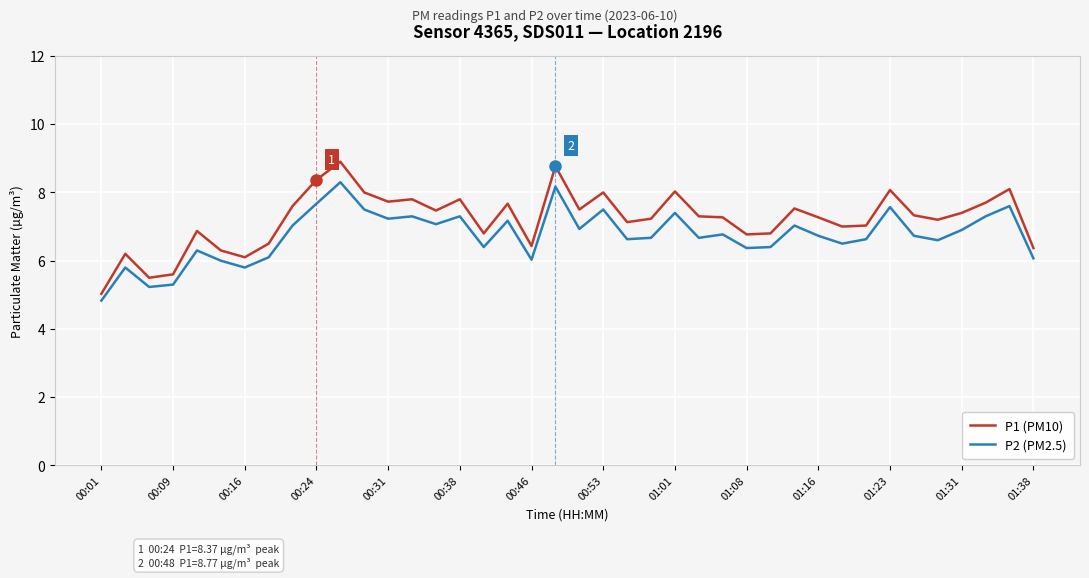

What is the difference between the maximum and minimum values in the P1 (PM10) series?

3.9